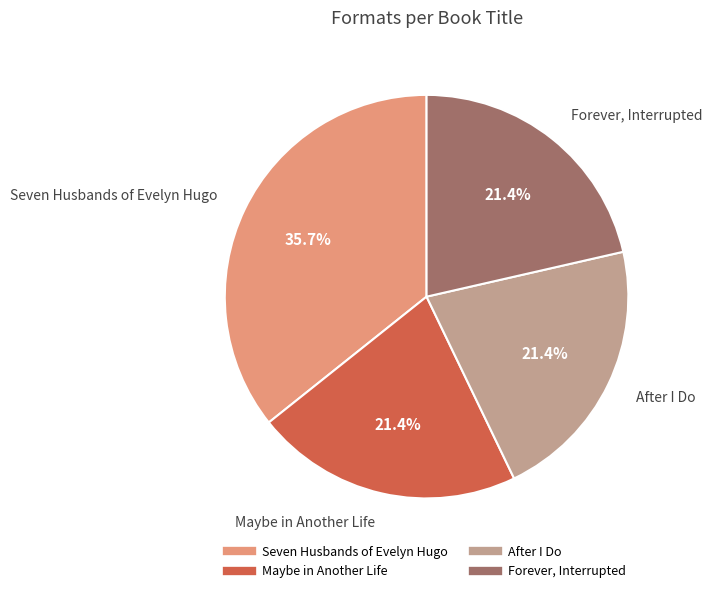

The After I Do slice represents 21% of the pie. True or false?

True